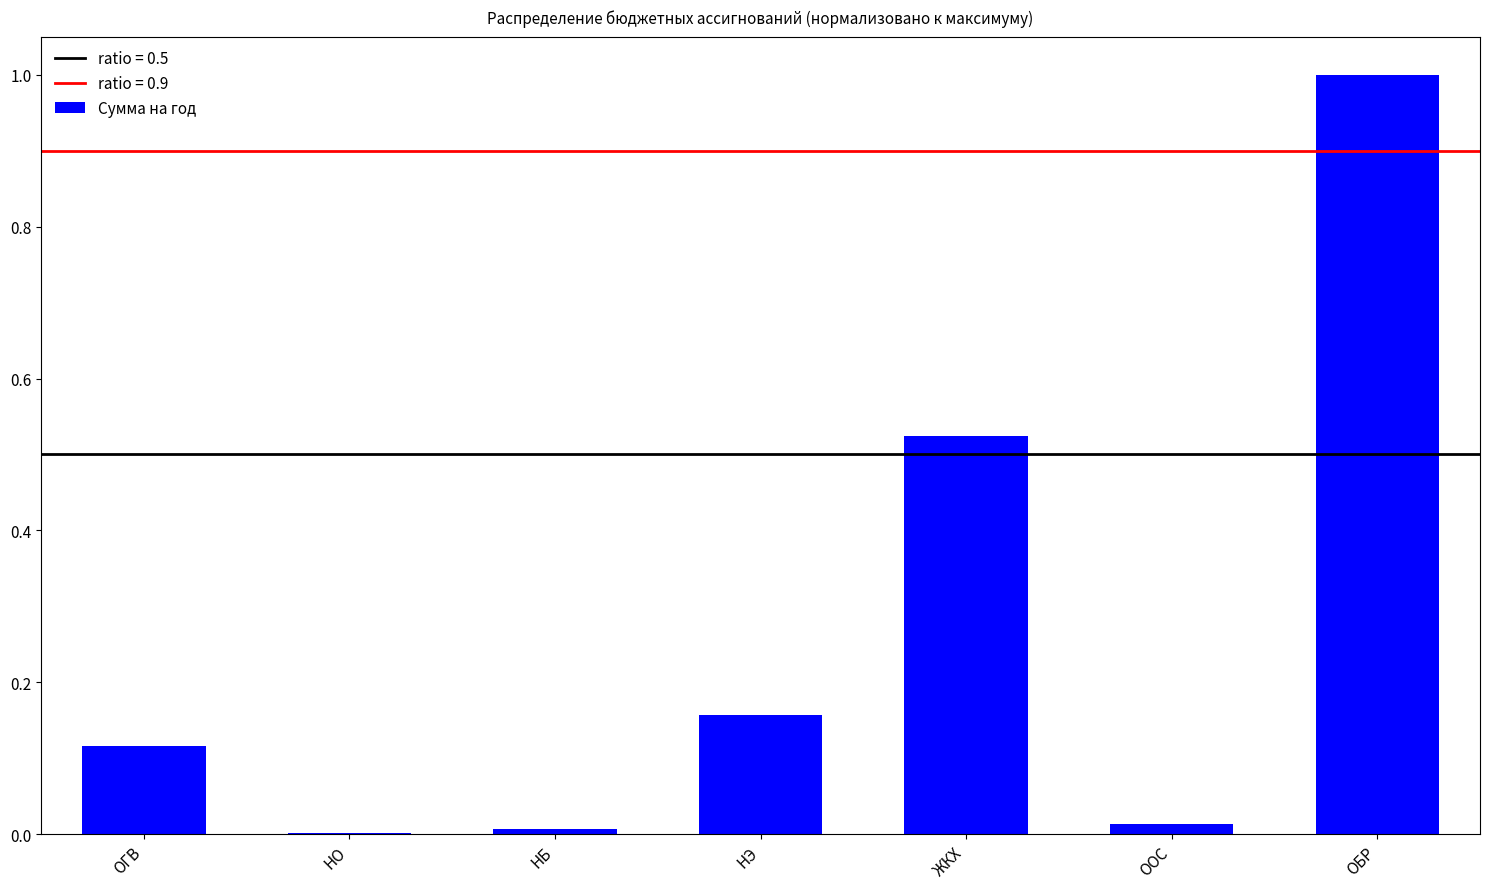

What is the average value?

0.3